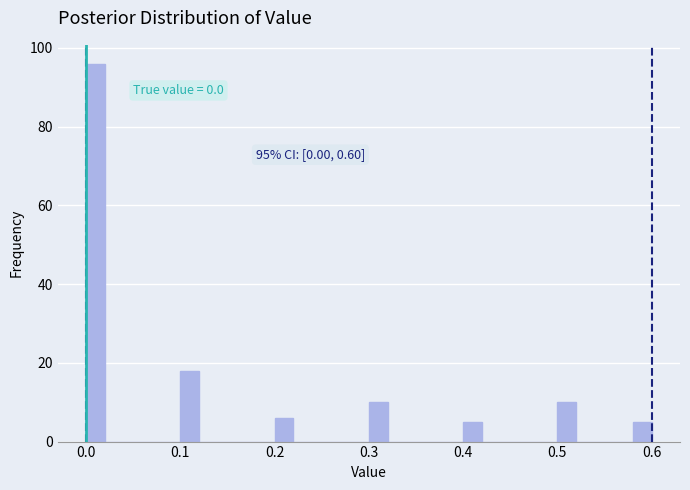

Read against the x-axis, roughly where is the centre of the tallest bar?

0.01